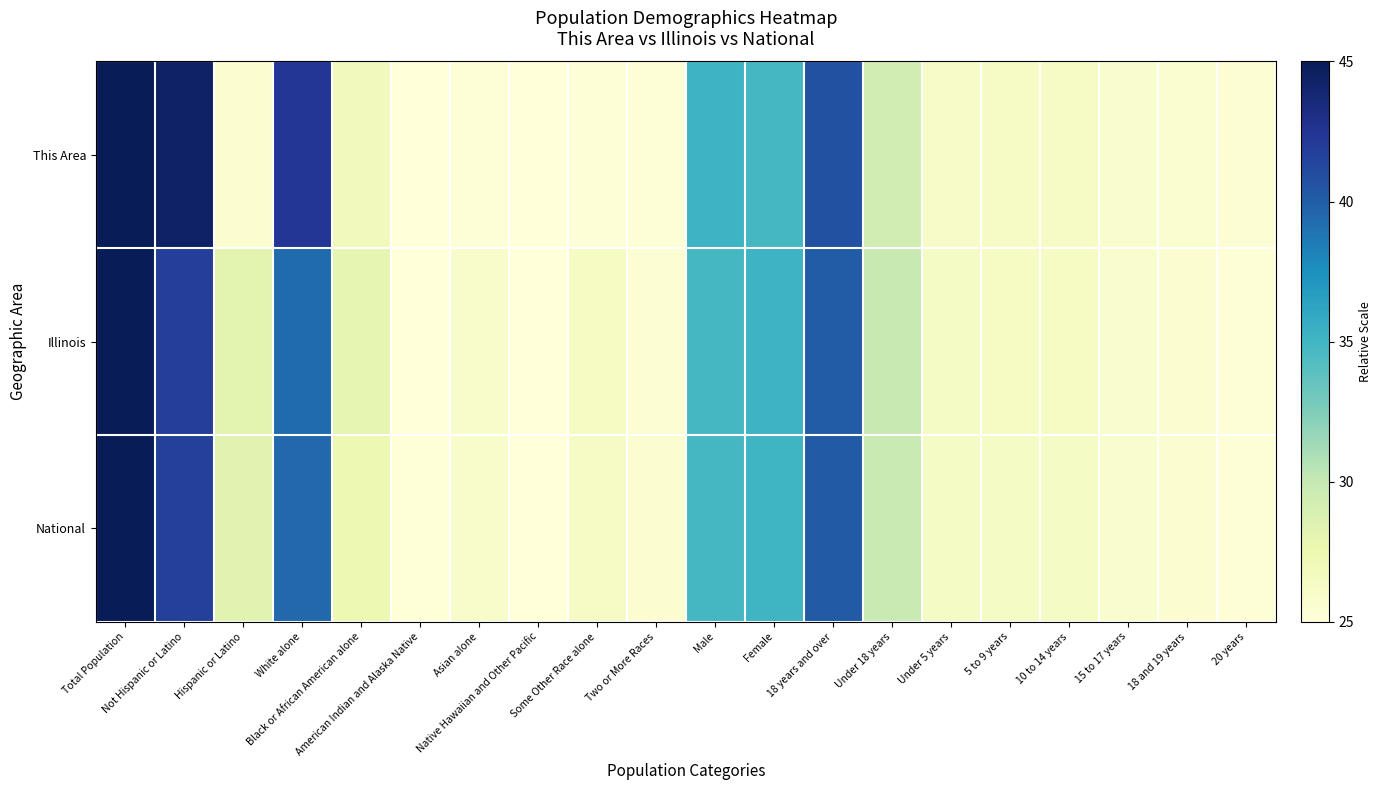

Between American Indian and Alaska Native and 10 to 14 years, which is larger?

10 to 14 years